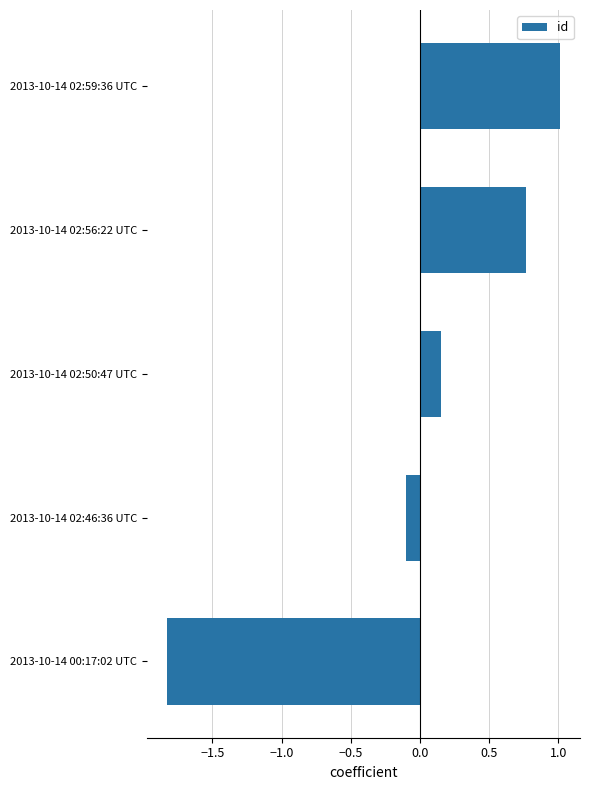

What is the change in value from 2013-10-14 02:50:47 UTC to 2013-10-14 02:59:36 UTC?

+0.9